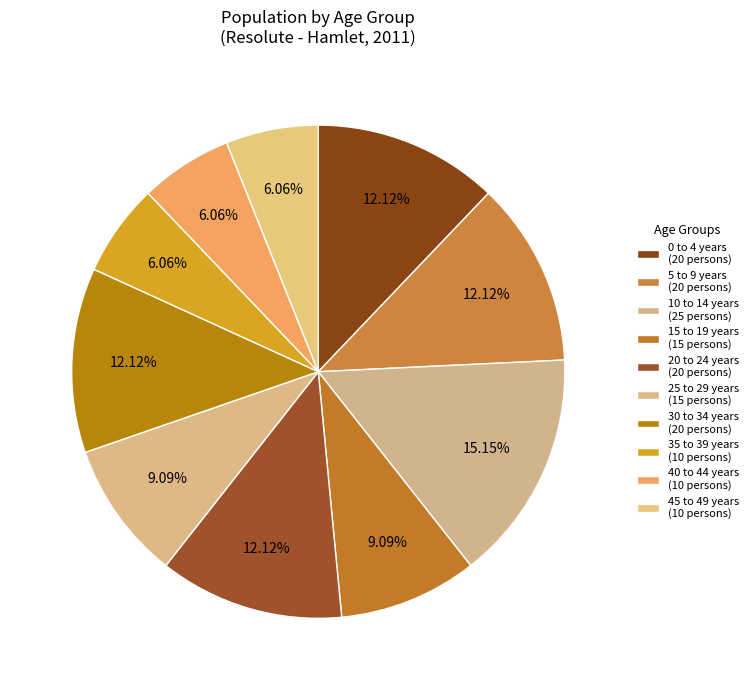

Count the number of slices in the pie.

10